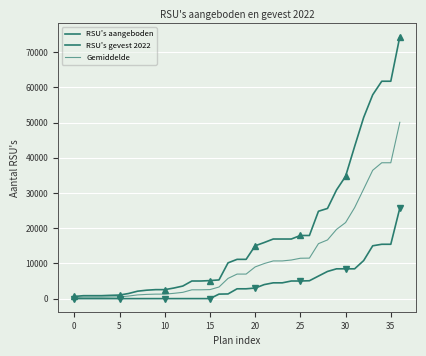

Does the chart display data point markers on the line(s)?

No